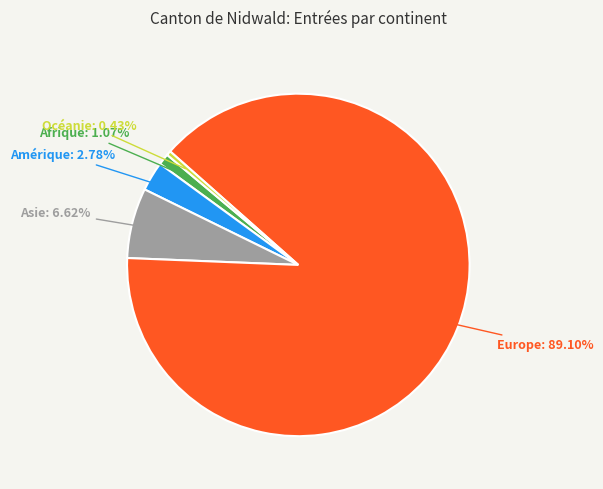

True or false: Océanie accounts for 0% of the total.

True